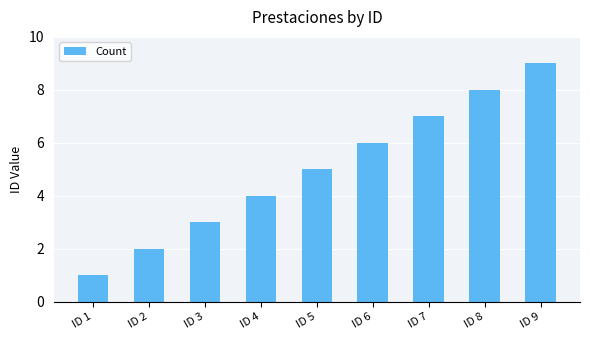

Reading left to right, what are all the values shown in this chart?

ID 1=1	ID 2=2	ID 3=3	ID 4=4	ID 5=5	ID 6=6	ID 7=7	ID 8=8	ID 9=9